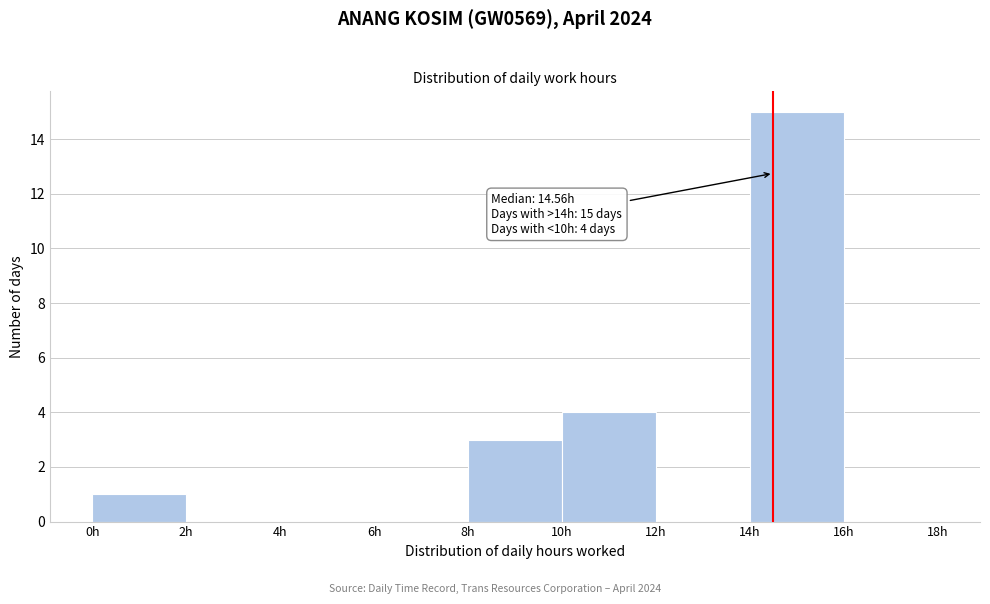

Over which range of the x-axis is the bar tallest?

14 to 16